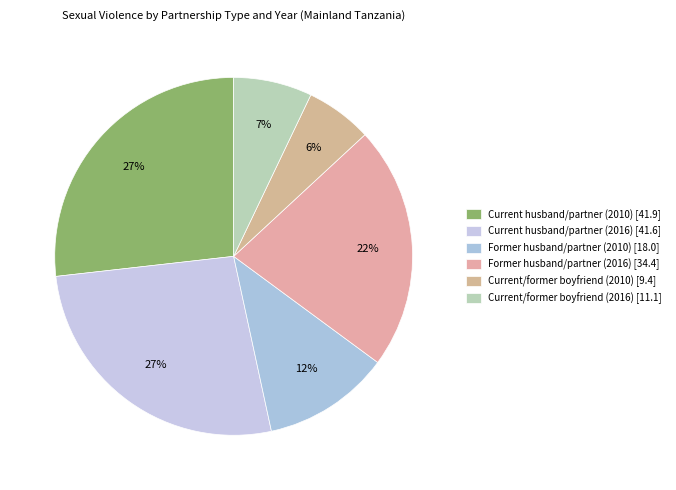

The Former husband/partner (2016) slice represents 22% of the pie. True or false?

True